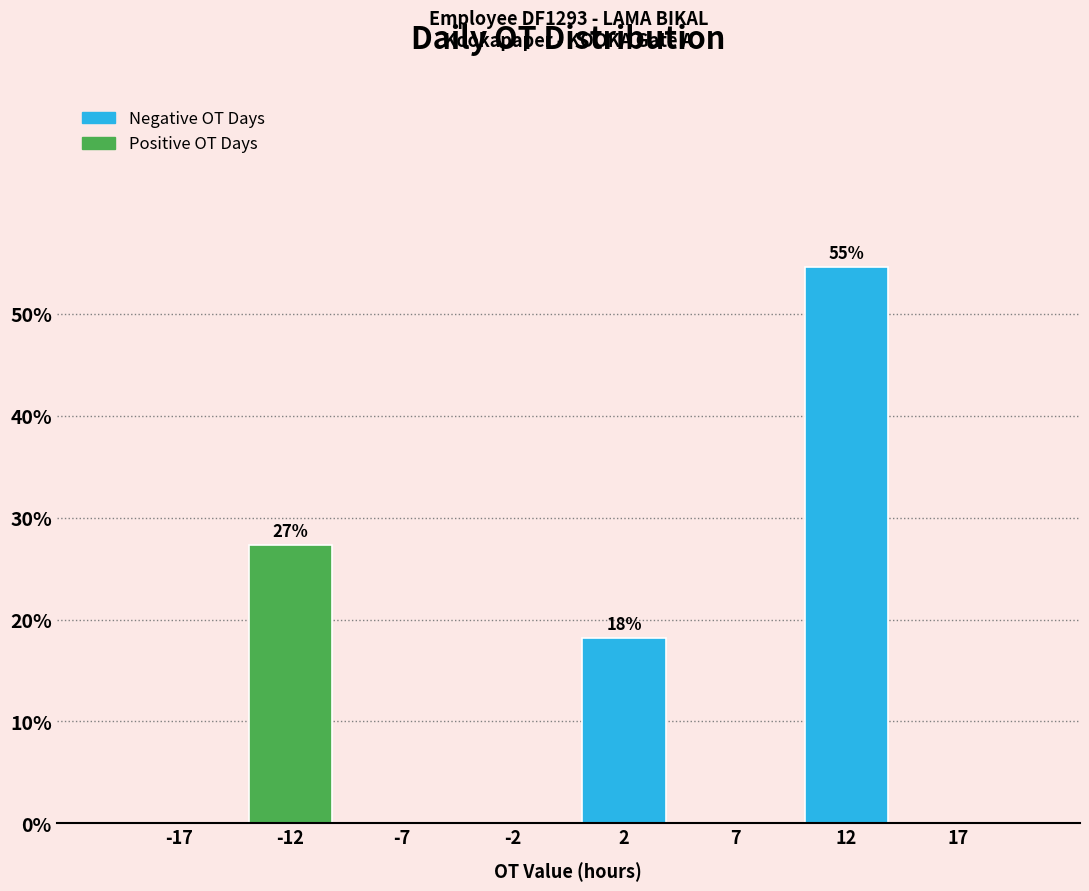

Reading right to left, list all the values displayed in this chart.

17=0.0	12=54.5	7=0.0	2=18.2	-2=0.0	-7=0.0	-12=27.3	-17=0.0